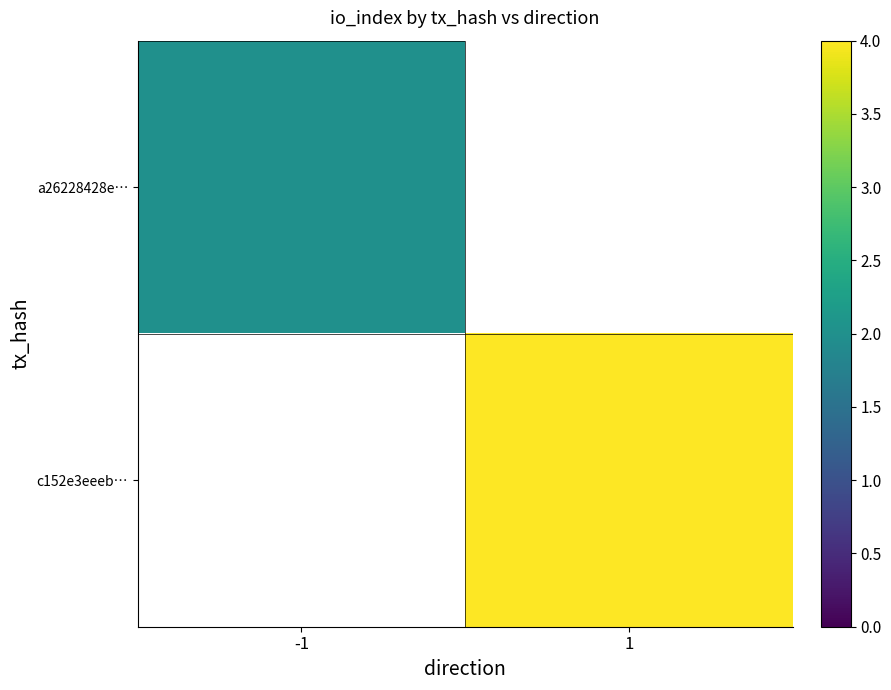

What is the maximum value for a26228428e…?

2.0